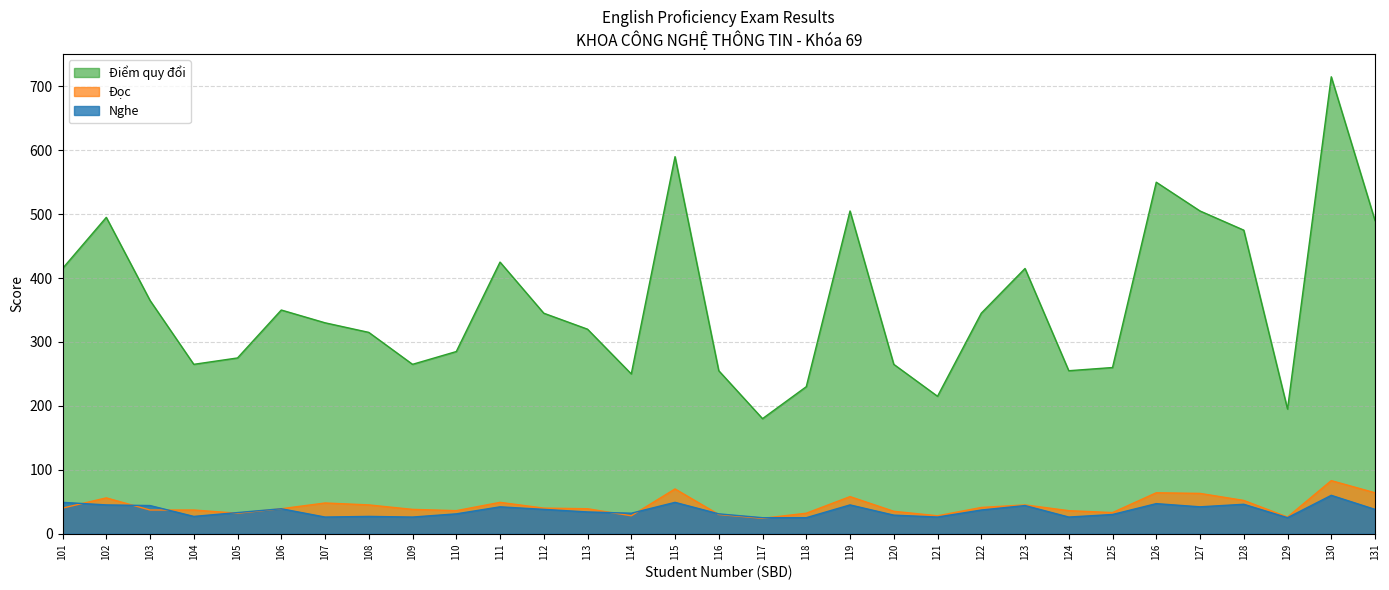

The value of Điểm quy đổi at 116 is 255. True or false?

True